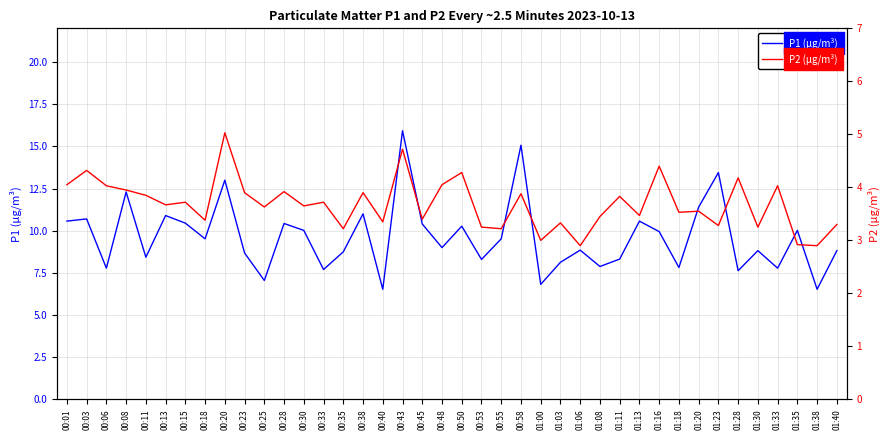

True or false: P1 (µg/m³) has a value of 11.0 at 00:38.

True